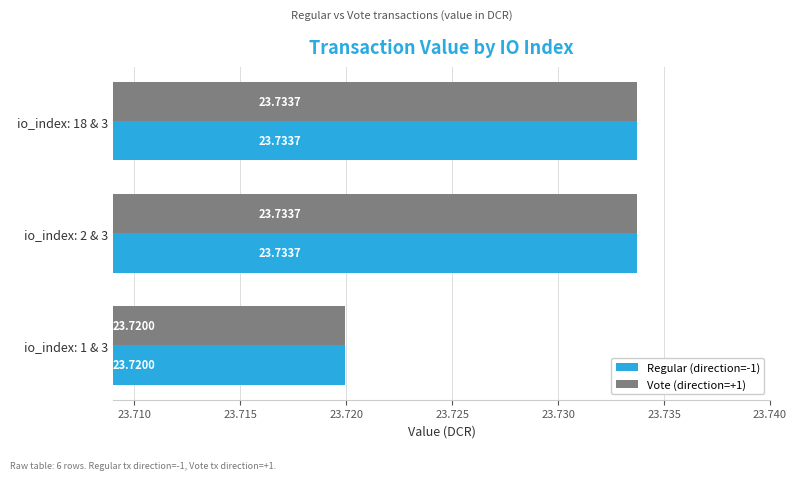

What is the maximum value for Regular (direction=-1)?

23.7